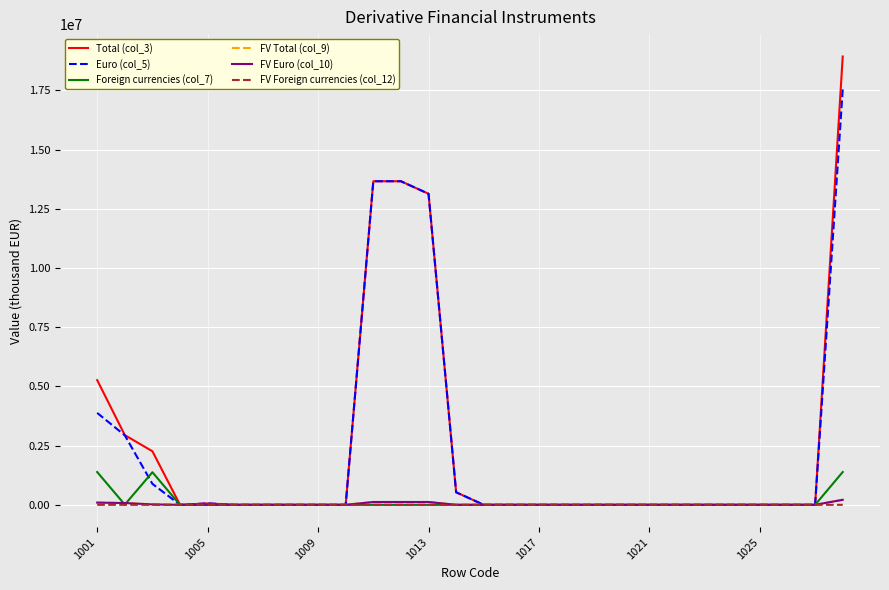

What is the greatest value displayed?

18933971